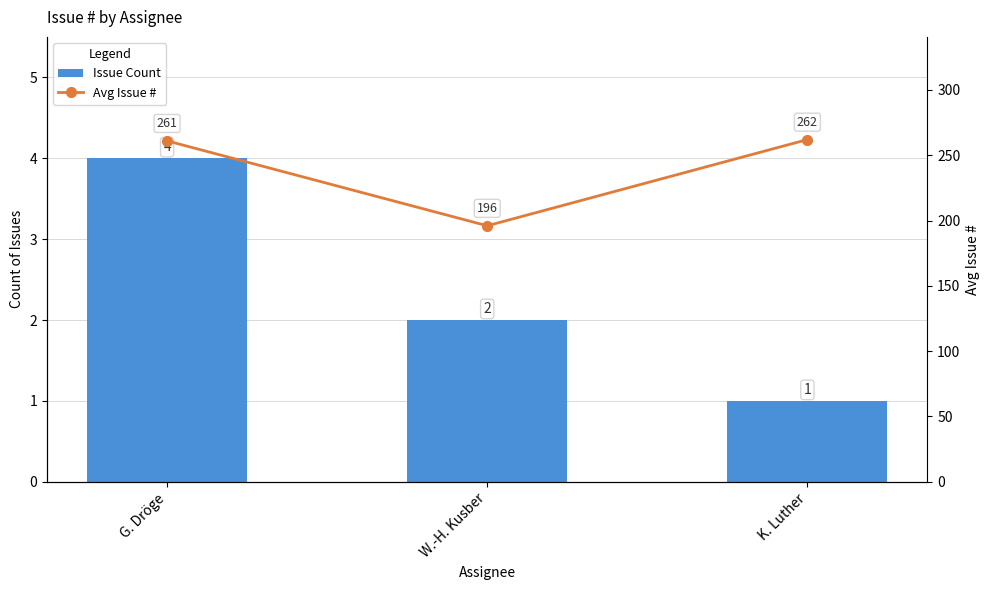

What are all the series names shown in the legend?

Issue Count, Avg Issue #